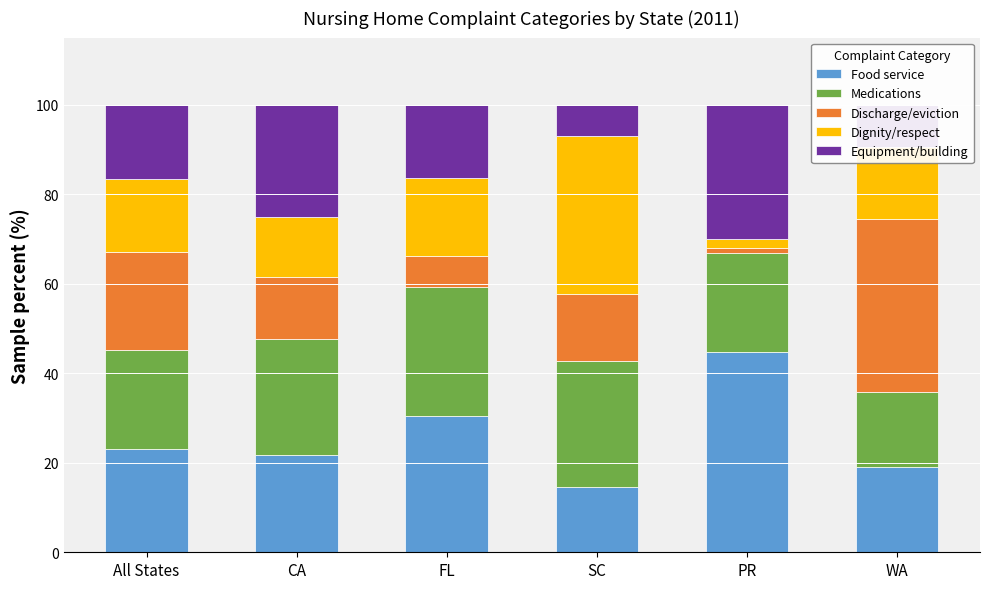

What is the highest value of the Food service series?

44.8